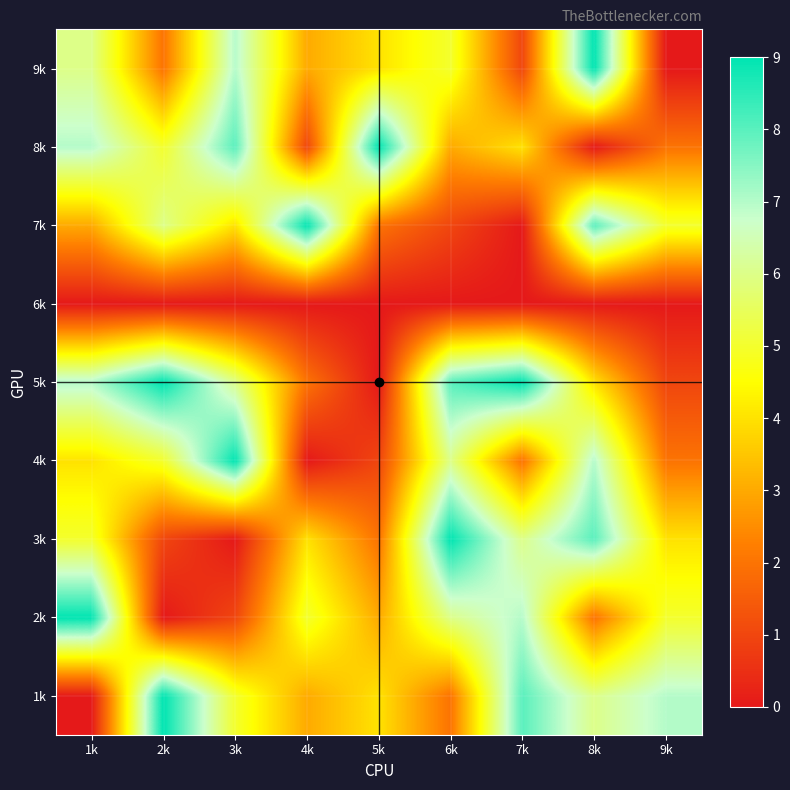

How many distinct data groups are displayed?

9